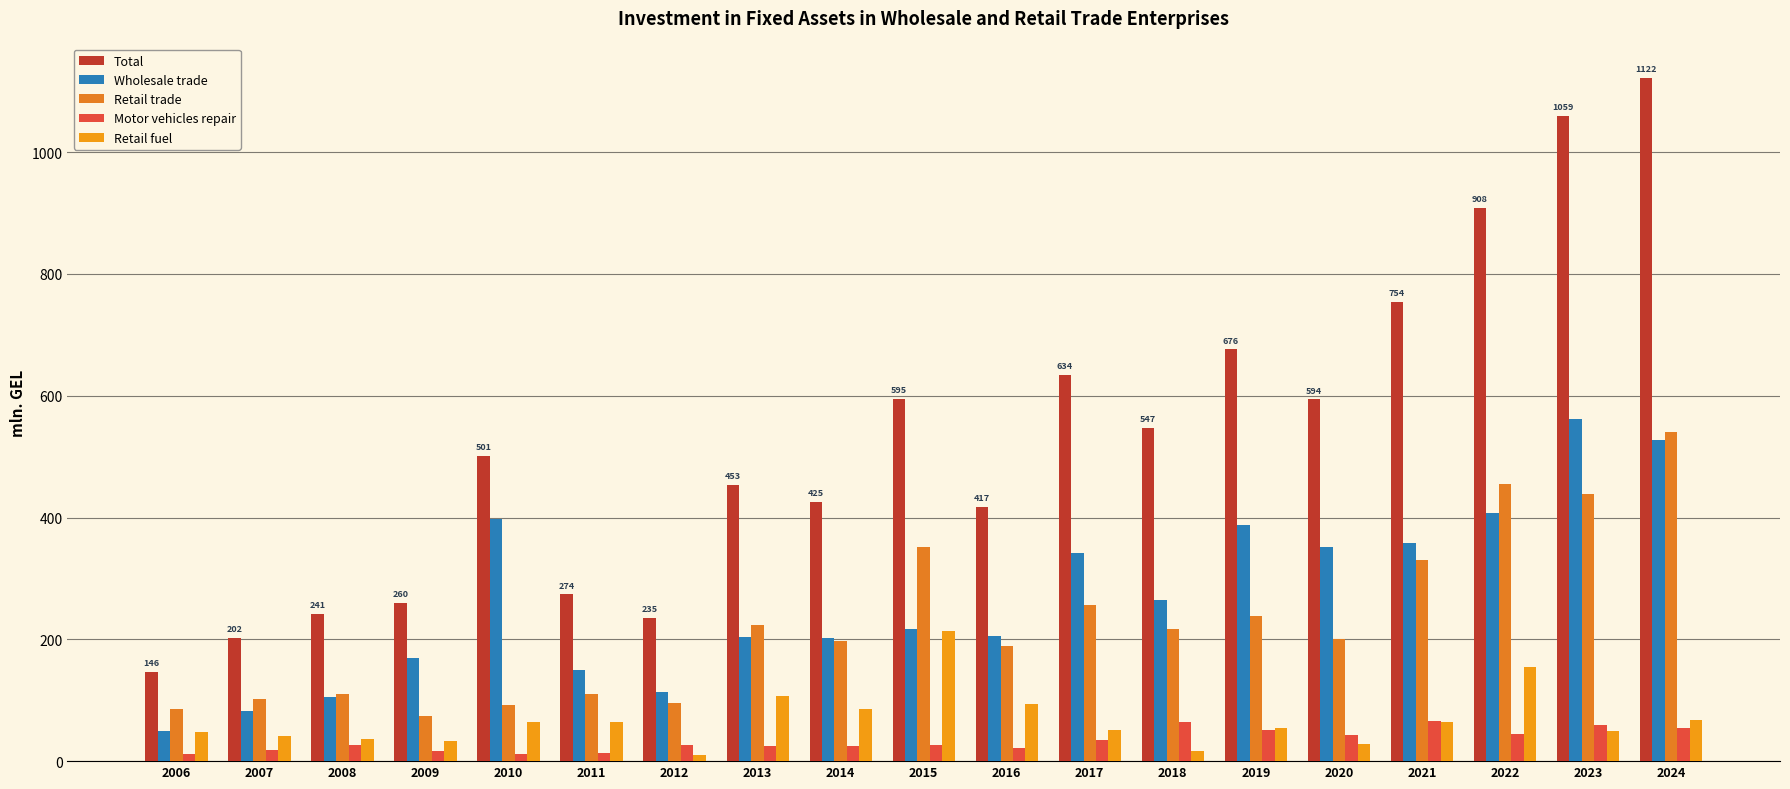

Which series has the largest total across all categories?

Total